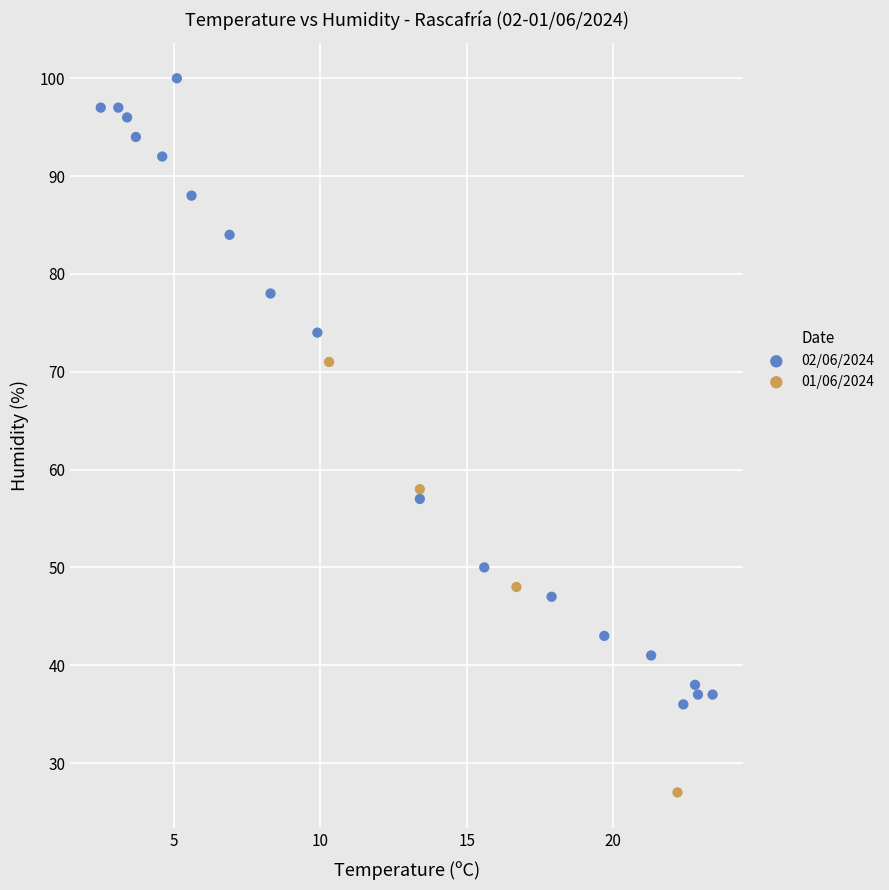

What are all the series names shown in the legend?

02/06/2024, 01/06/2024